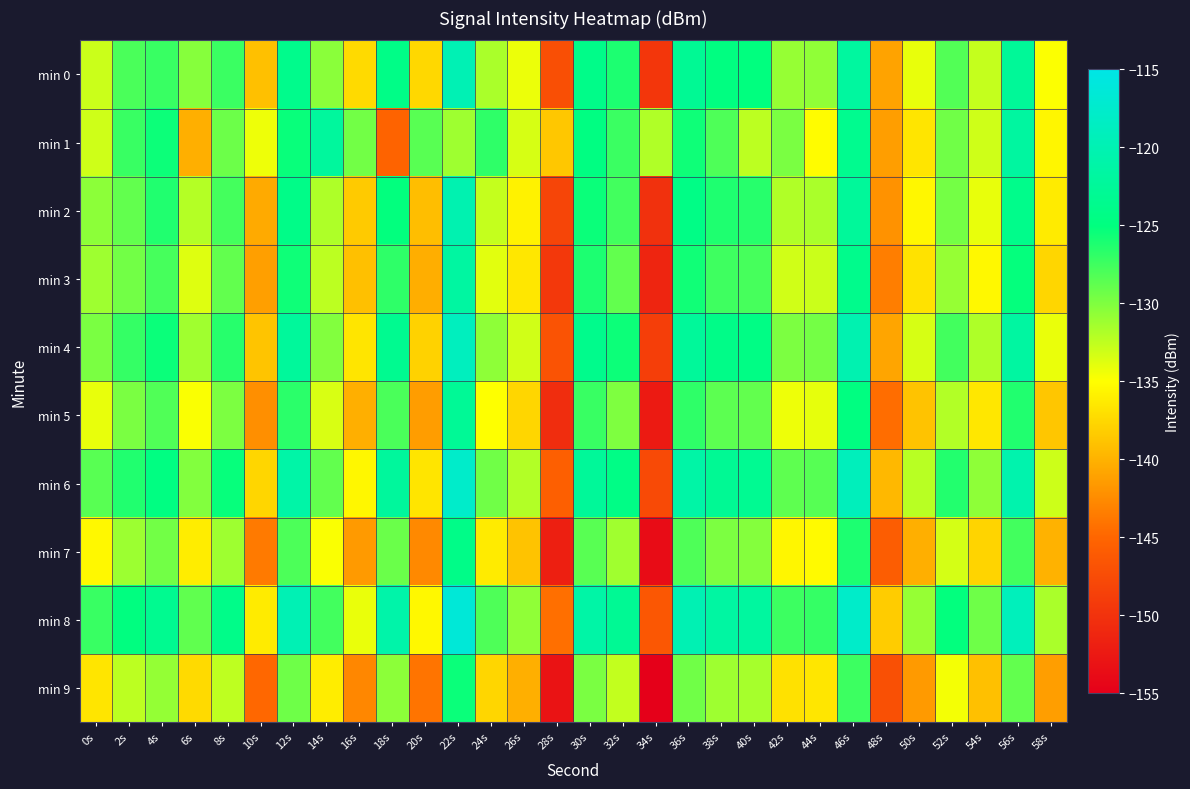

At which category is the sum across all series the highest?

22s